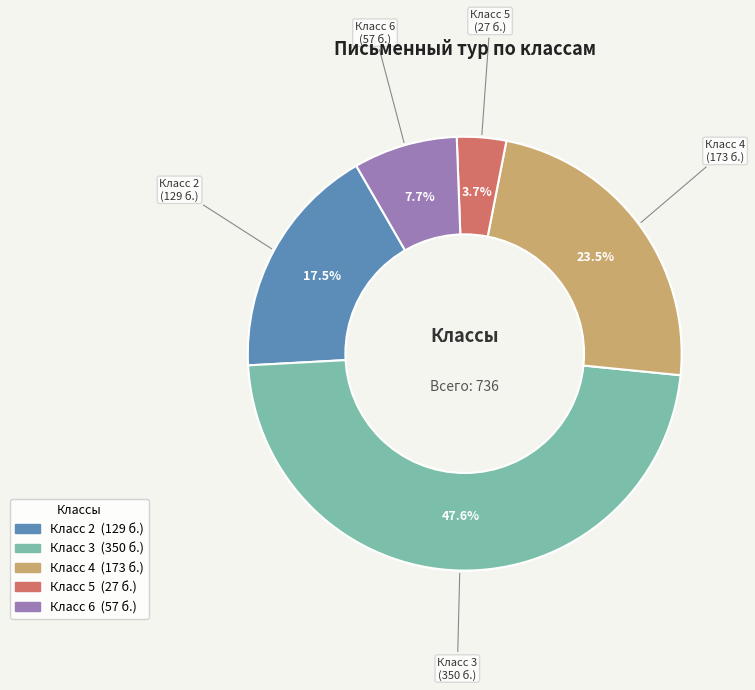

Is there a majority slice in this chart?

No